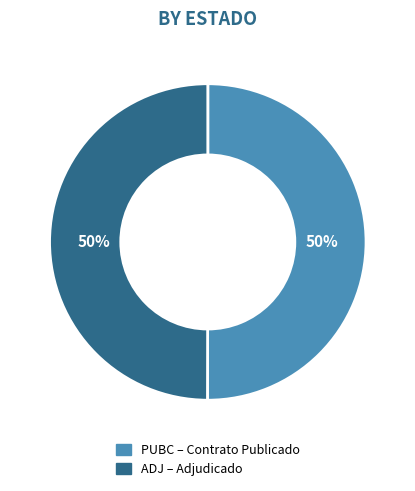

Approximately how many times larger is the value at ADJ compared to PUBC?

1.0